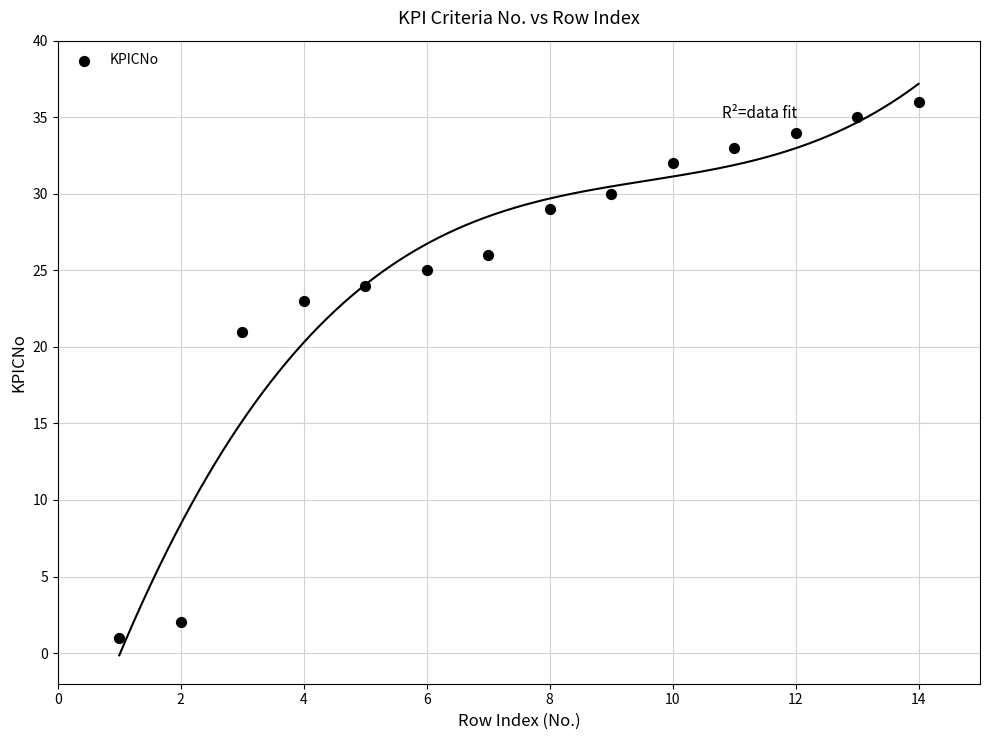

What is the range of Y values (max minus min)?

35